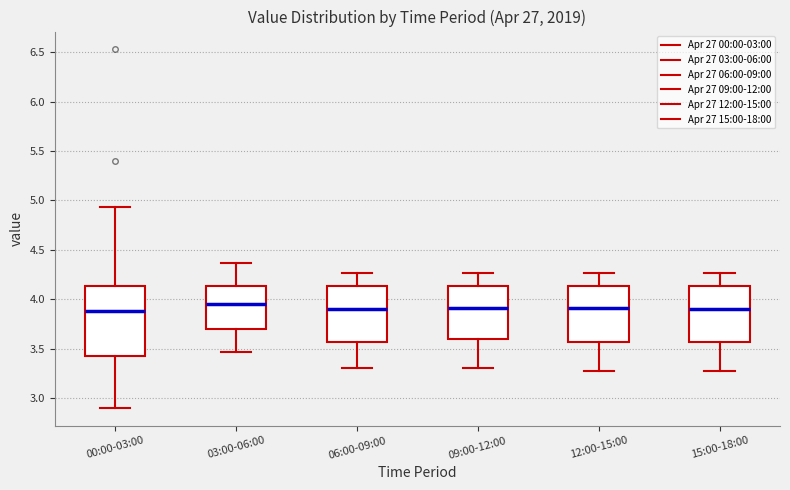

Where does the upper whisker of the box for 06:00-09:00 end on the y-axis? The values are not printed on the chart, so give them approximately, as read against the axis.

4.25